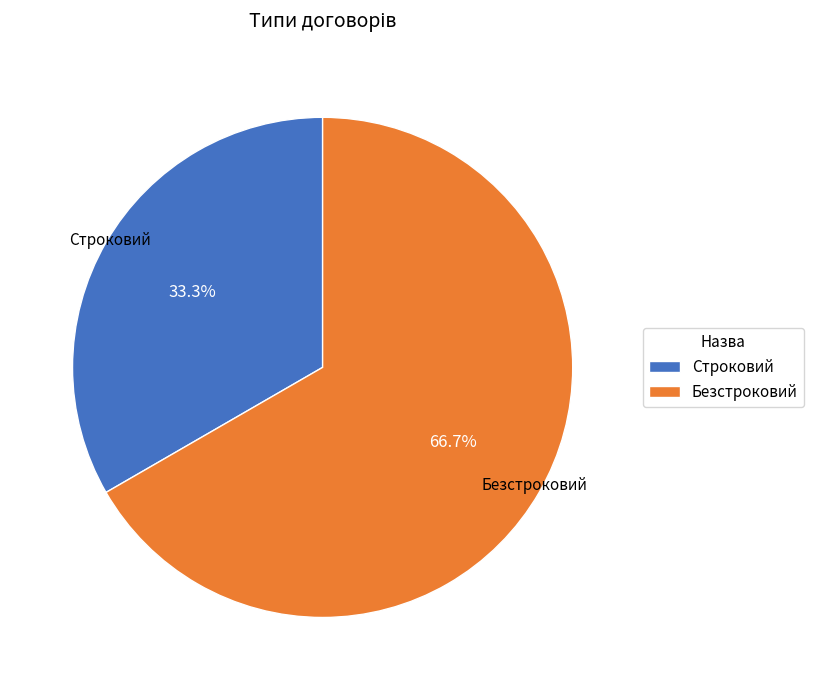

How many segments does this pie chart have?

2